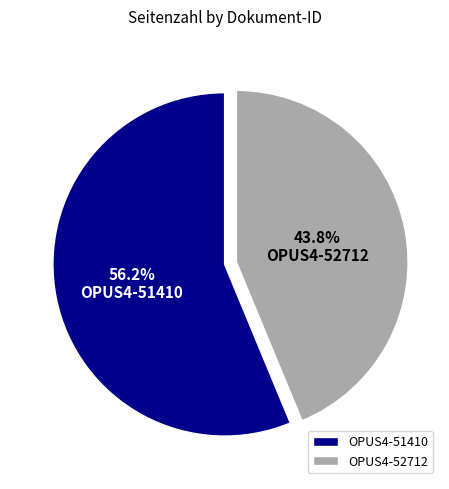

Which category has the biggest portion of the pie?

OPUS4-51410